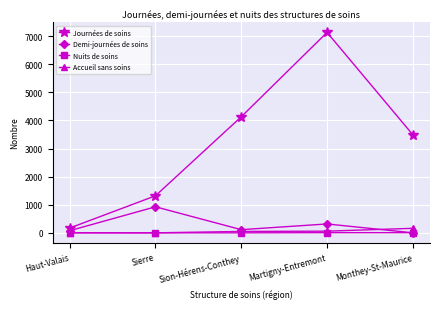

True or false: Journées de soins and Nuits de soins intersect in this chart.

False